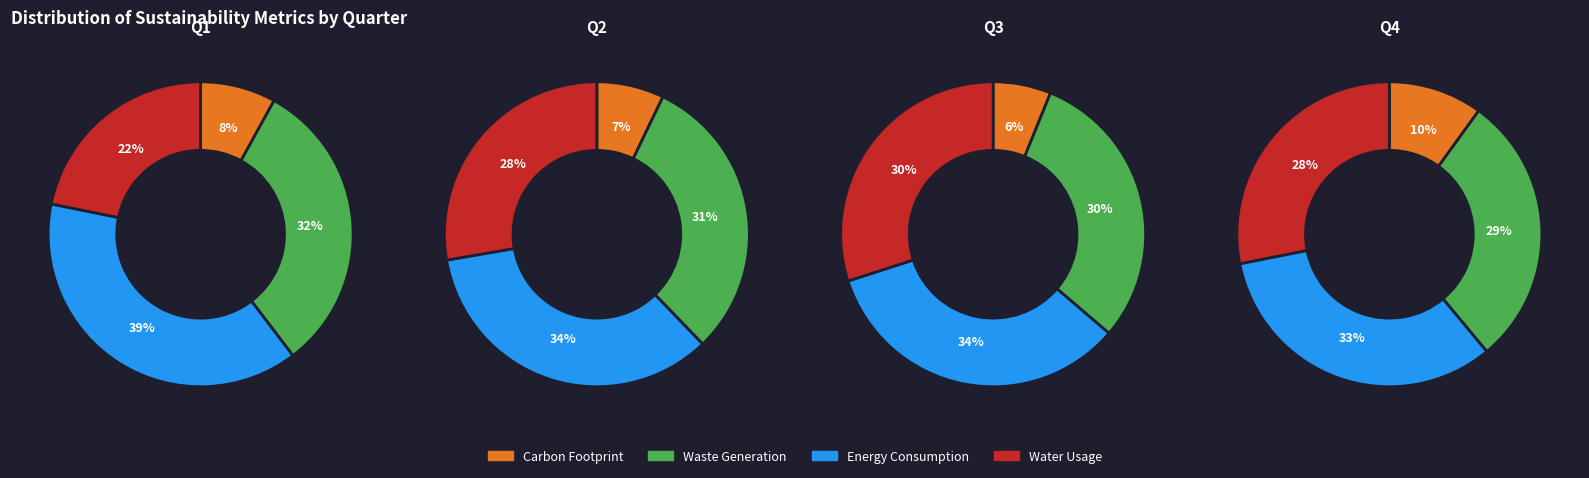

To the nearest percent, what is the difference between the 2 and 3 slice percentages?

1%